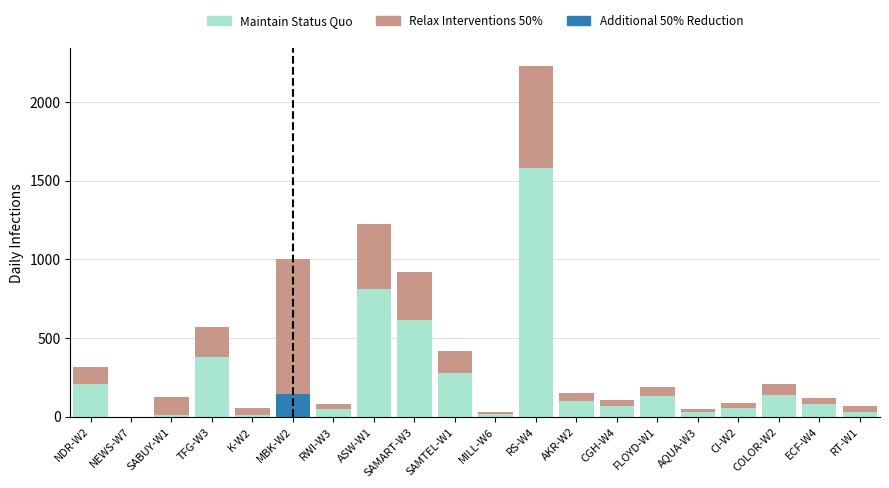

At which category is the sum across all series the highest?

RS-W4